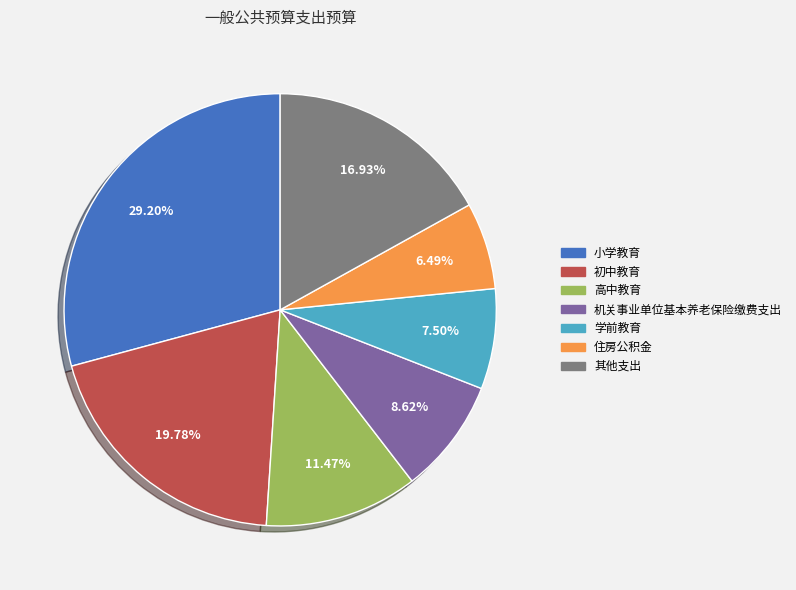

Is there any slice that represents more than half of the pie?

No